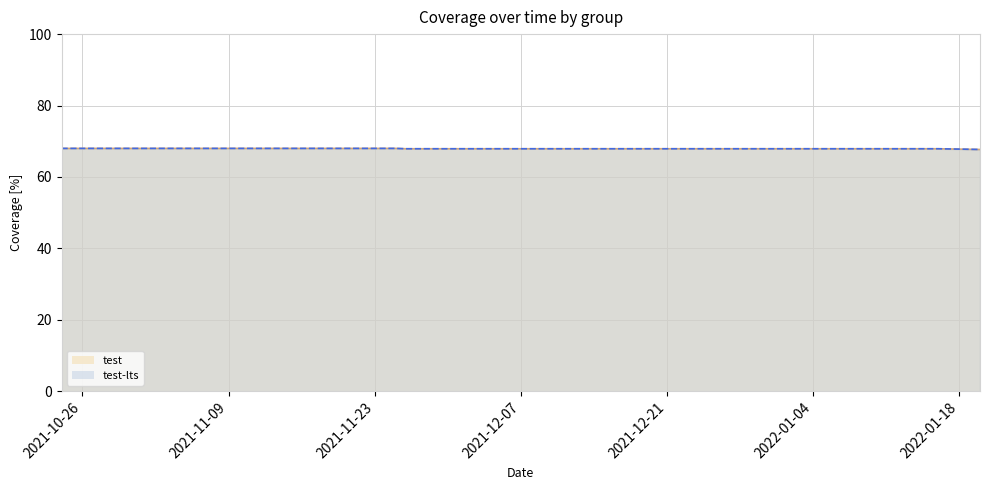

What is the label of the 13th point from the left?

2021-12-19